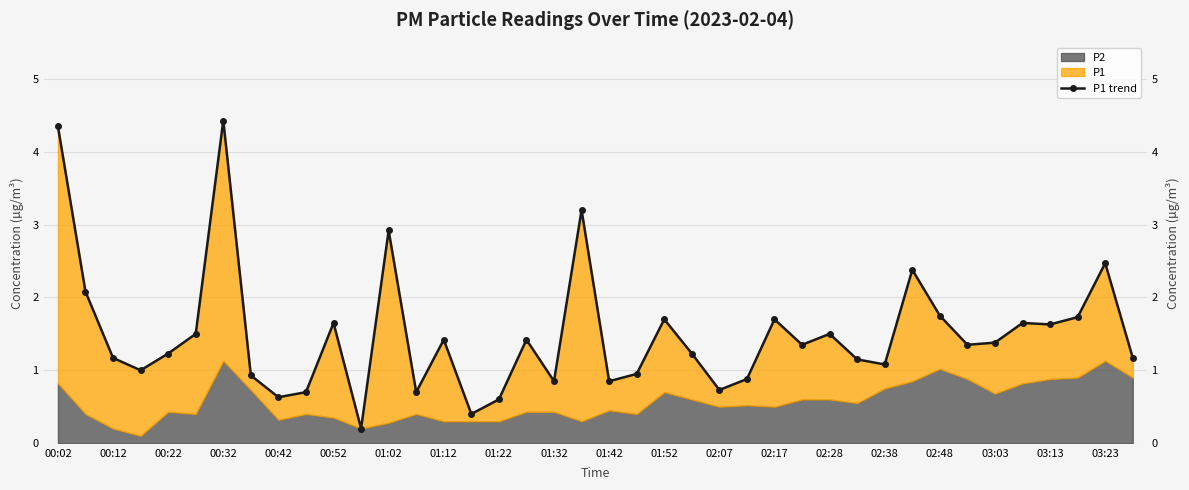

What is the smallest value displayed?

0.2